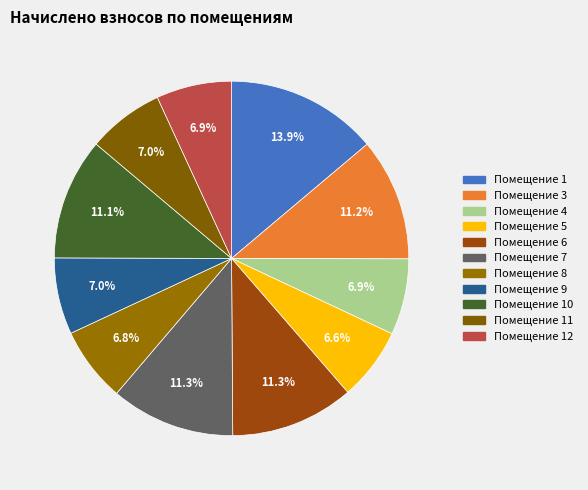

To the nearest percent, what is the average slice percentage?

9%